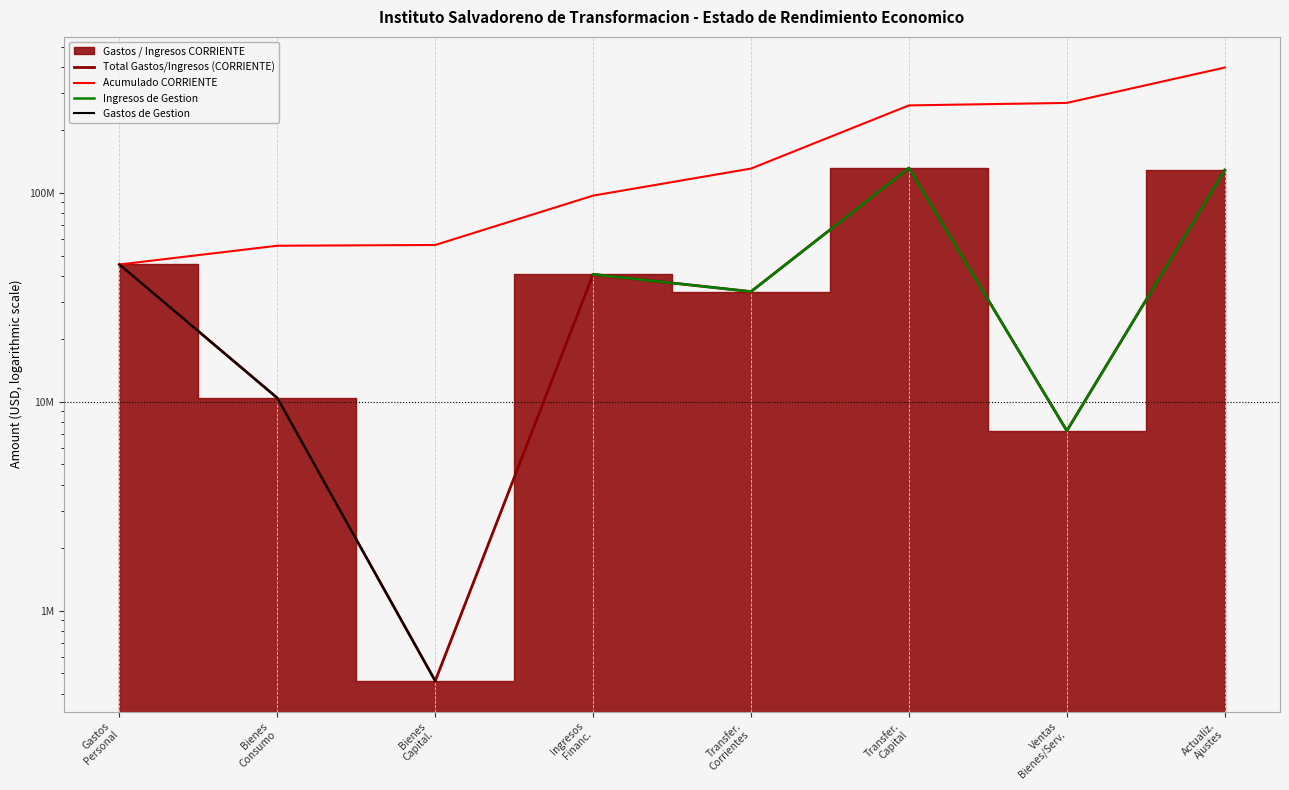

Rank the categories by value from lowest to highest.

Bienes Capital., Ventas Bienes/Serv., Bienes Consumo, Transfer. Corrientes, Ingresos Financ., Gastos Personal, Actualiz. Ajustes, Transfer. Capital